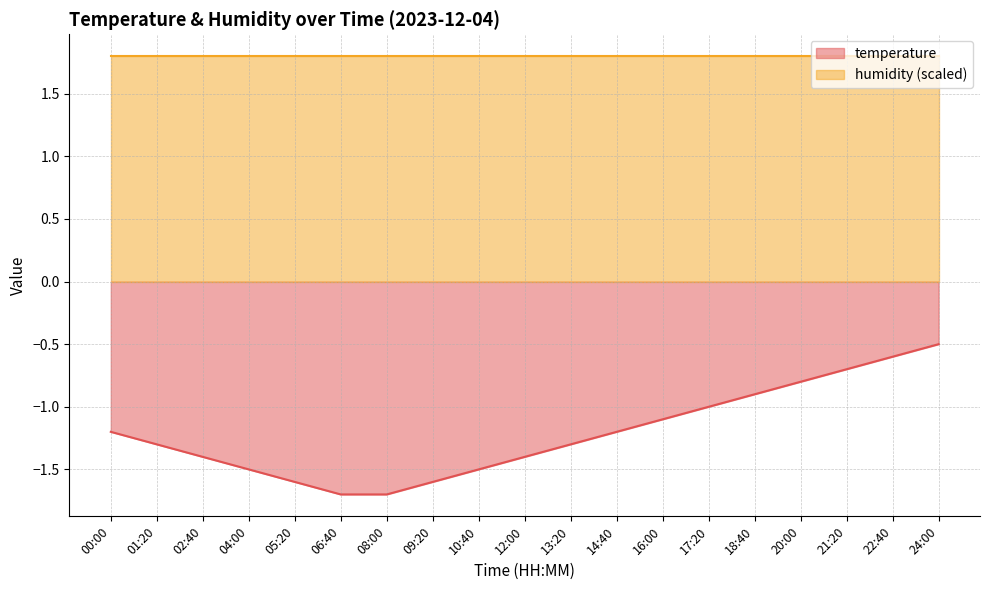

Which has a higher value, 05:20 or 24:00?

24:00